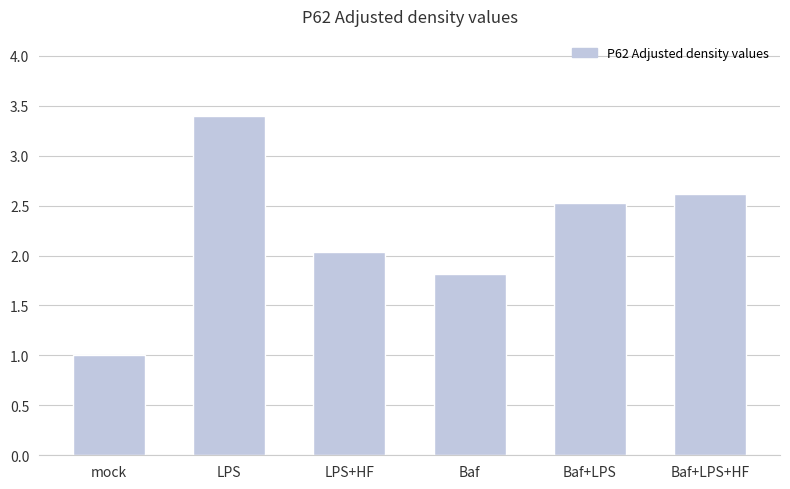

Where does the data first go above 2?

LPS